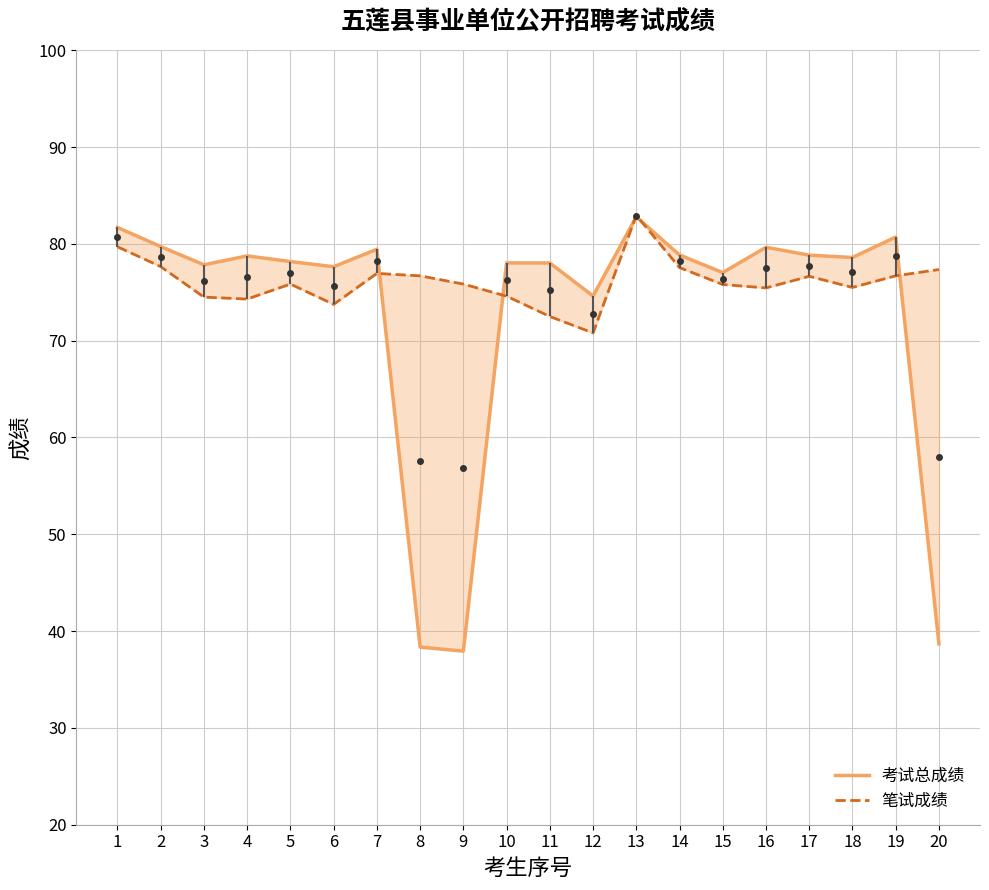

How many lines are shown in the chart?

2